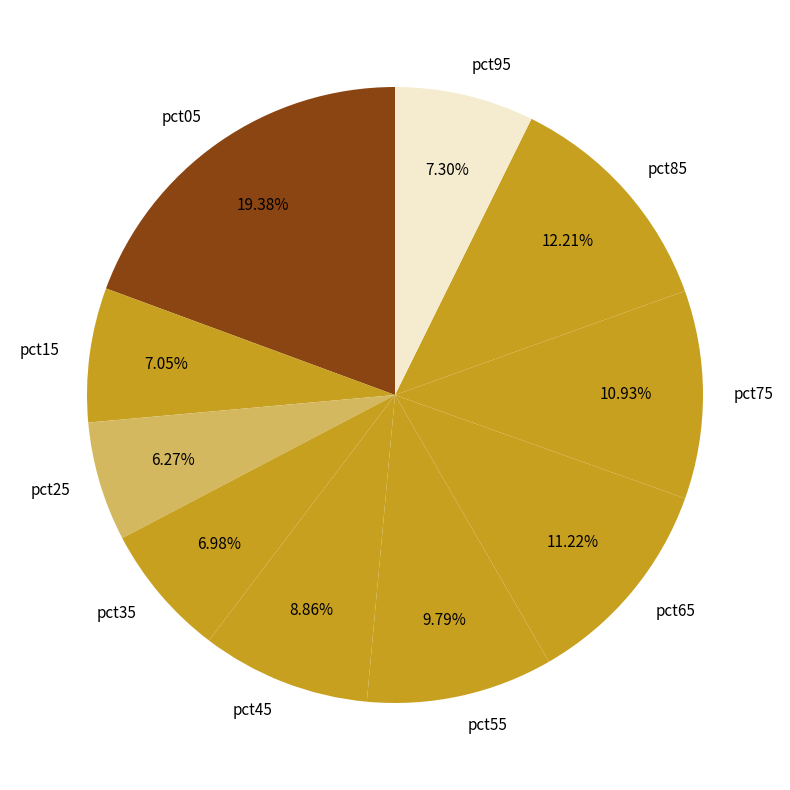

Approximately how many times larger is the value at pct05 compared to pct45?

2.2